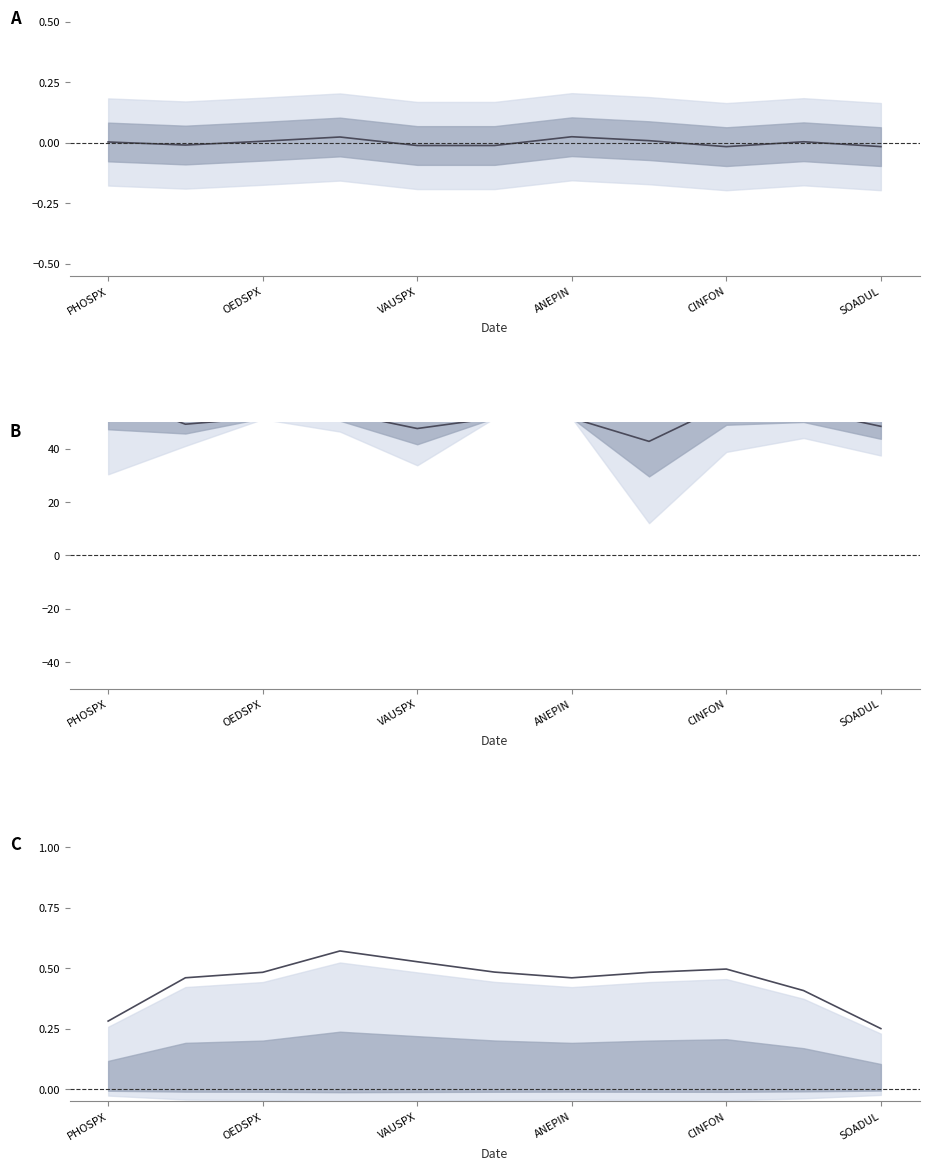

Reading left to right, what are all the values shown in this chart?

POURCENTAGE_FACIES: 0.0	-0.0	0.0	0.0	-0.0	-0.0	0.0	0.0	-0.0	0.0	-0.0
CODE_OPERATION - CODE_STATION: 60.0	49.3	51.8	53.6	47.7	51.6	51.6	42.8	56.7	54.6	48.5
RESULTAT: 0.3	0.5	0.5	0.6	0.5	0.5	0.5	0.5	0.5	0.4	0.3